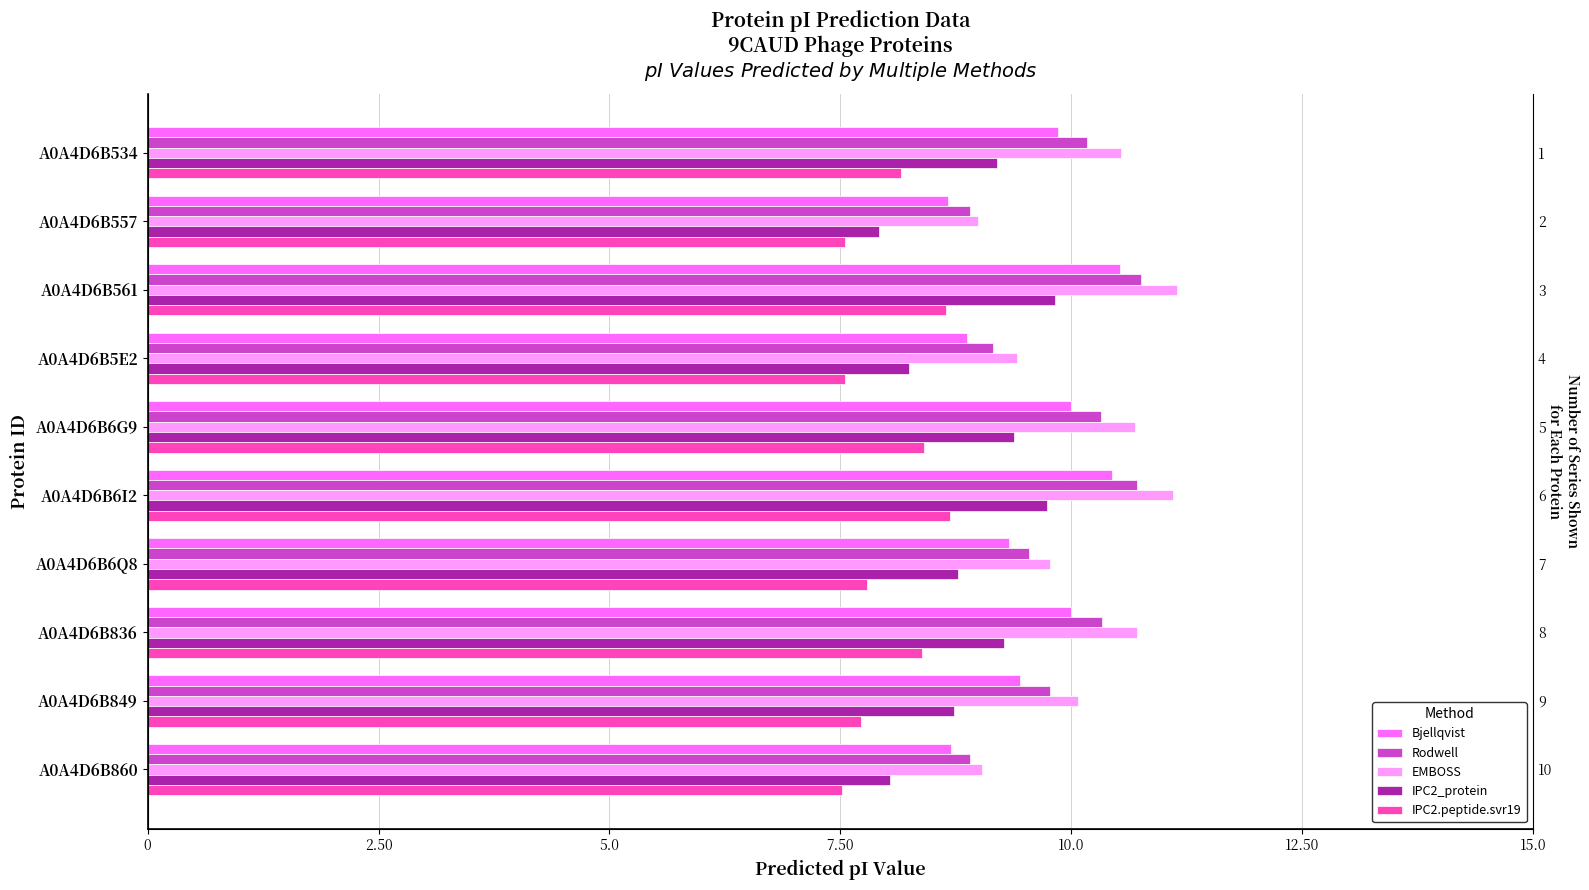

Reading right to left, what are all the values shown in this chart?

Bjellqvist: 8.7	9.4	10.0	9.3	10.4	10.0	8.9	10.5	8.7	9.9
Rodwell: 8.9	9.8	10.3	9.5	10.7	10.3	9.2	10.8	8.9	10.2
EMBOSS: 9.0	10.1	10.7	9.8	11.1	10.7	9.4	11.1	9.0	10.5
IPC2_protein: 8.0	8.7	9.3	8.8	9.7	9.4	8.2	9.8	7.9	9.2
IPC2.peptide.svr19: 7.5	7.7	8.4	7.8	8.7	8.4	7.5	8.6	7.5	8.2